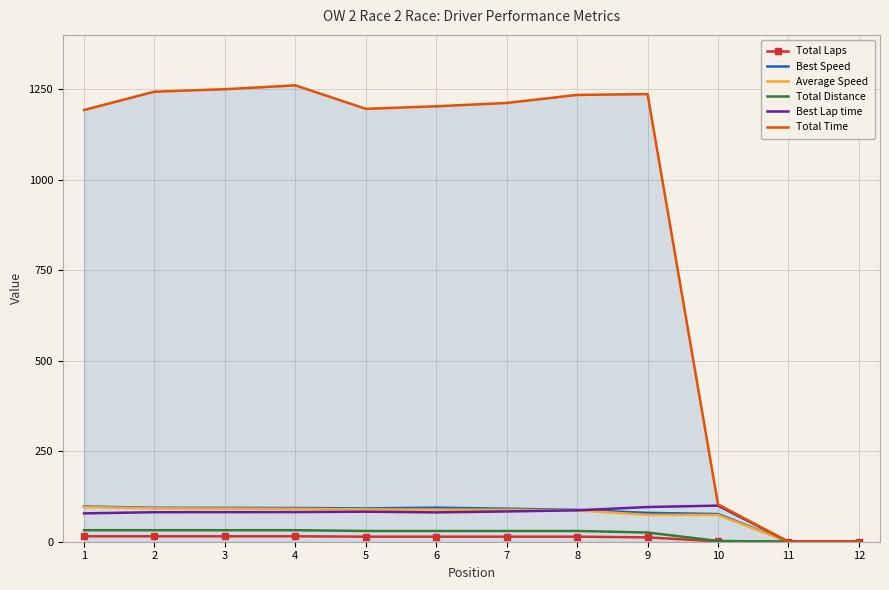

What is the sum of all Best Speed values?

899.3